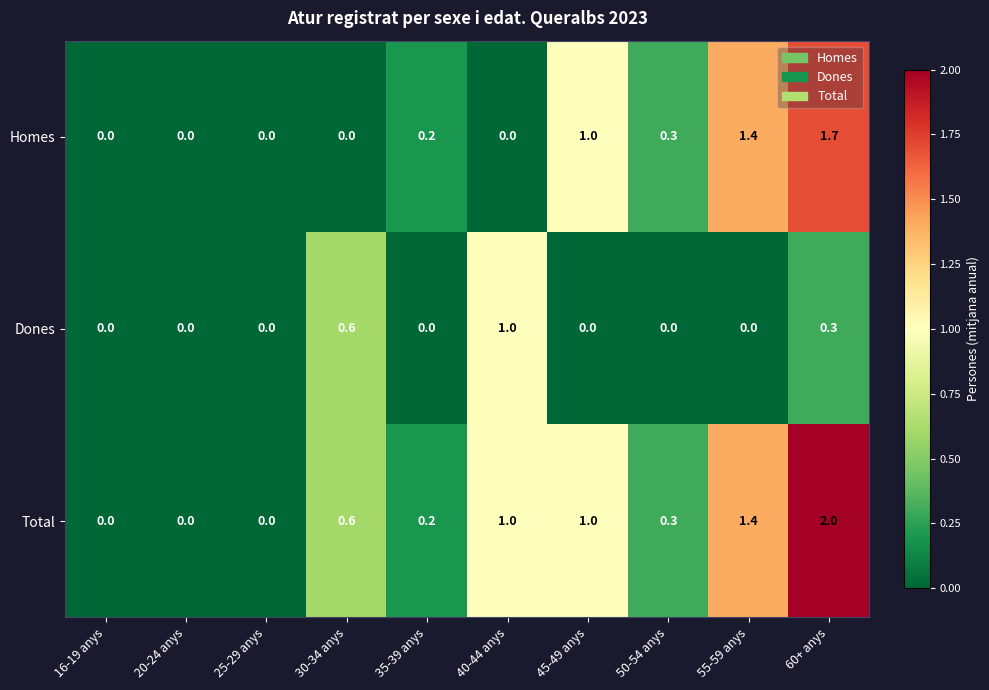

What is the difference between the Total values at 60+ anys and 20-24 anys?

2.0